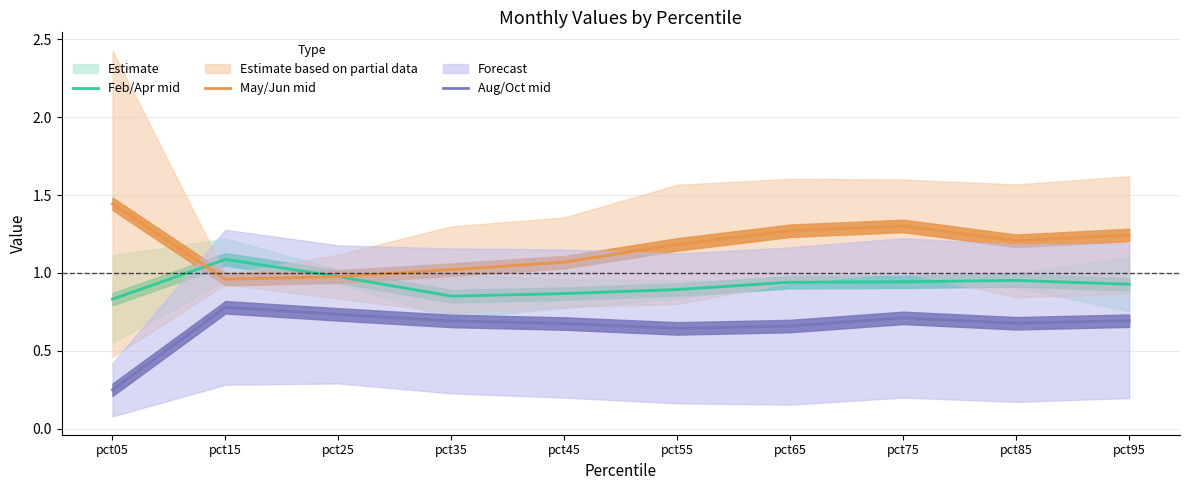

At how many categories does at least one series exceed 0?

10